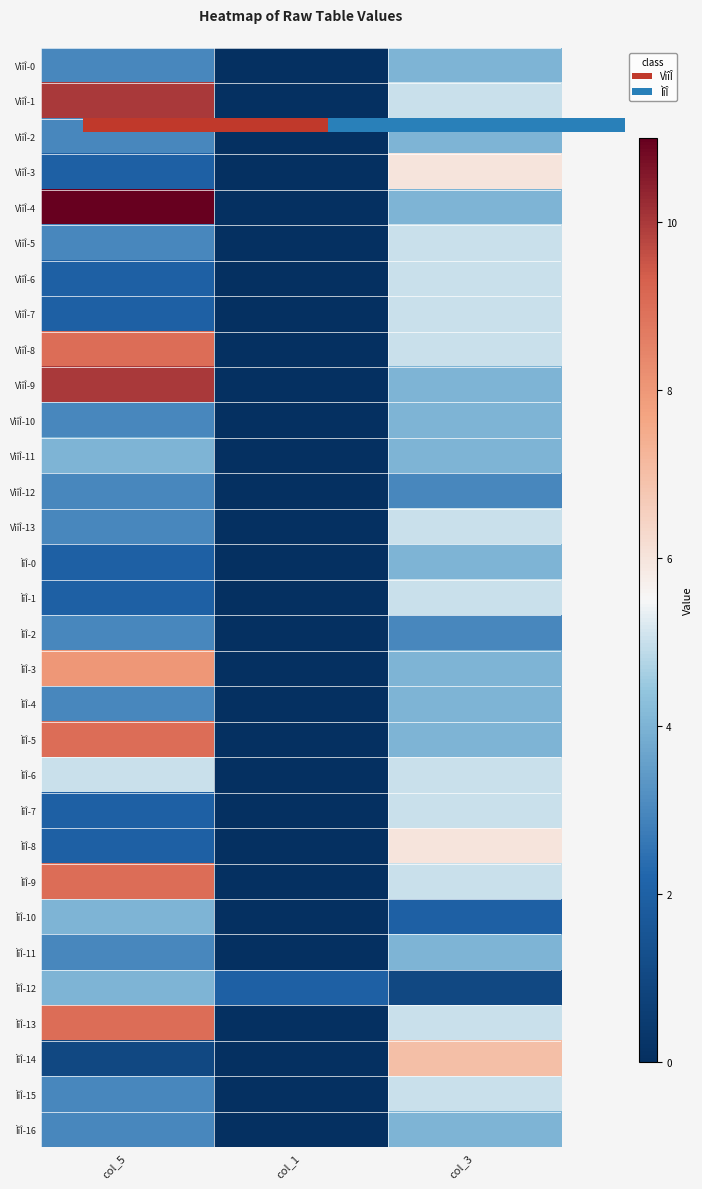

What is the sum of the VìîÎ-3 values at col_3 and col_5?

8